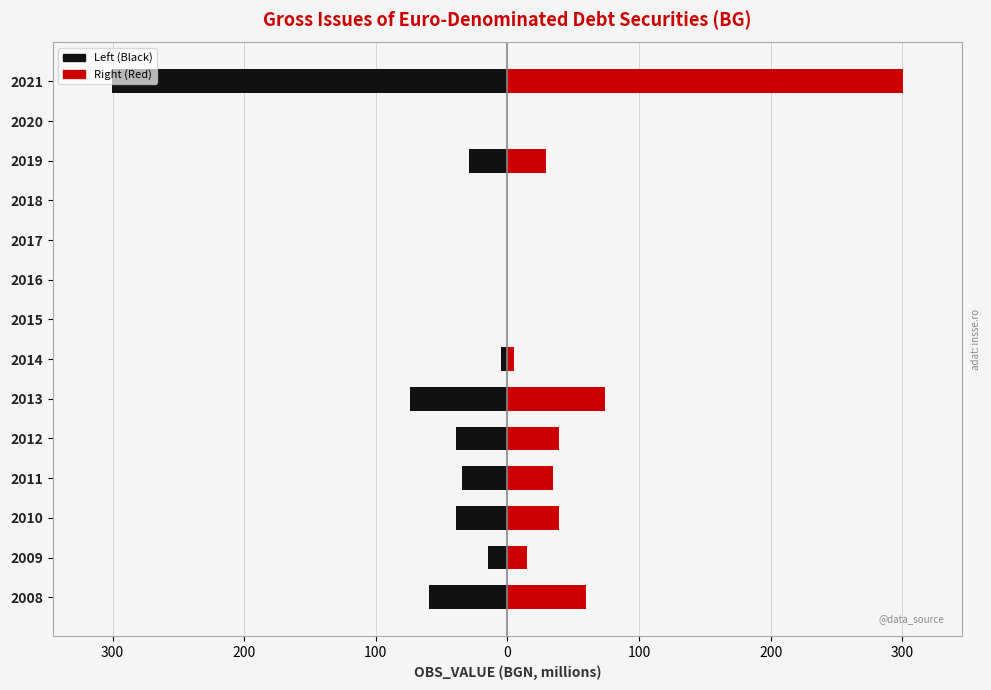

Does the chart contain stacked bars?

No